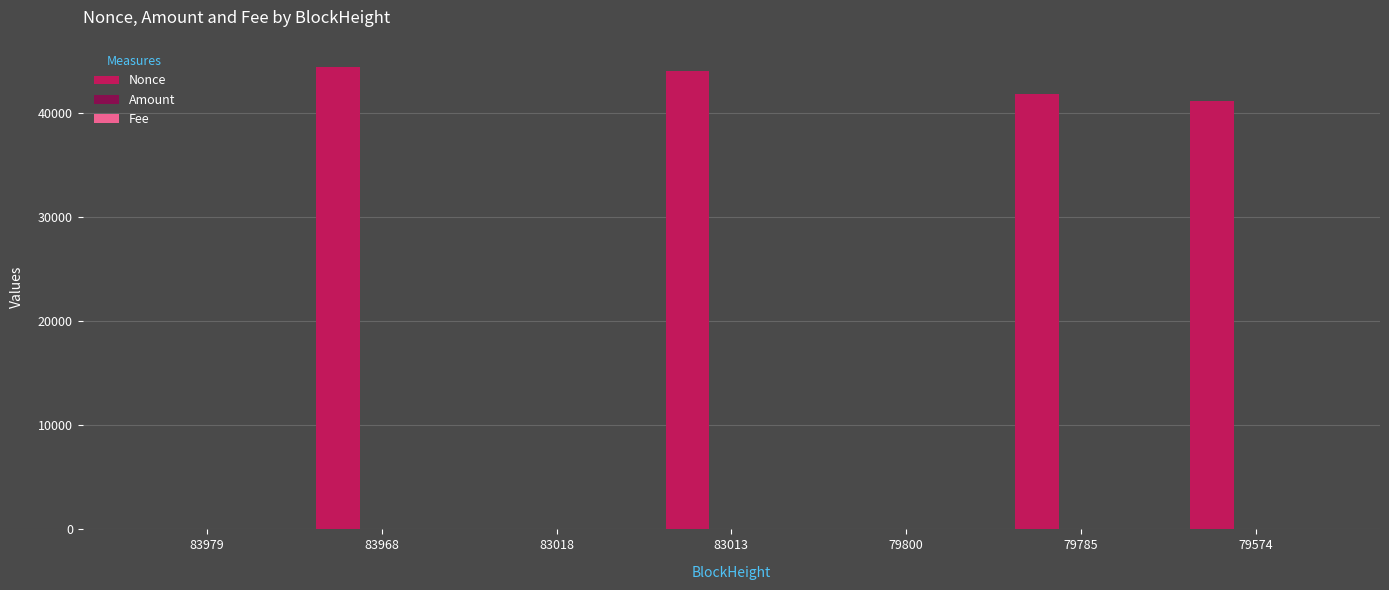

True or false: Nonce has a value of 41165.0 at 79574.

True